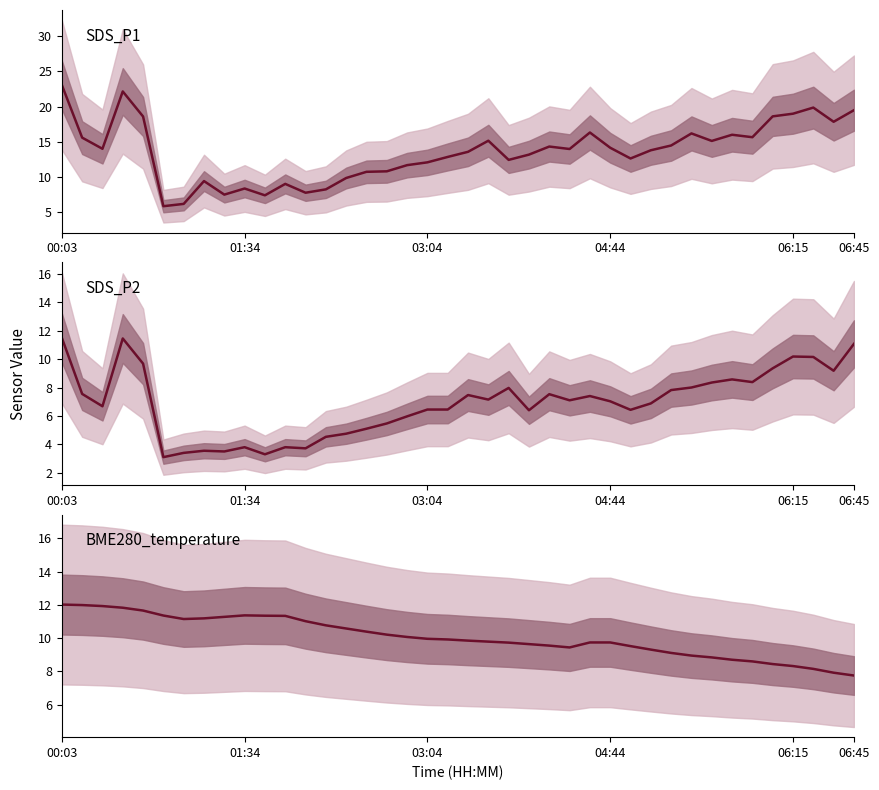

At which category does BME280_temperature reach its first local valley?

6